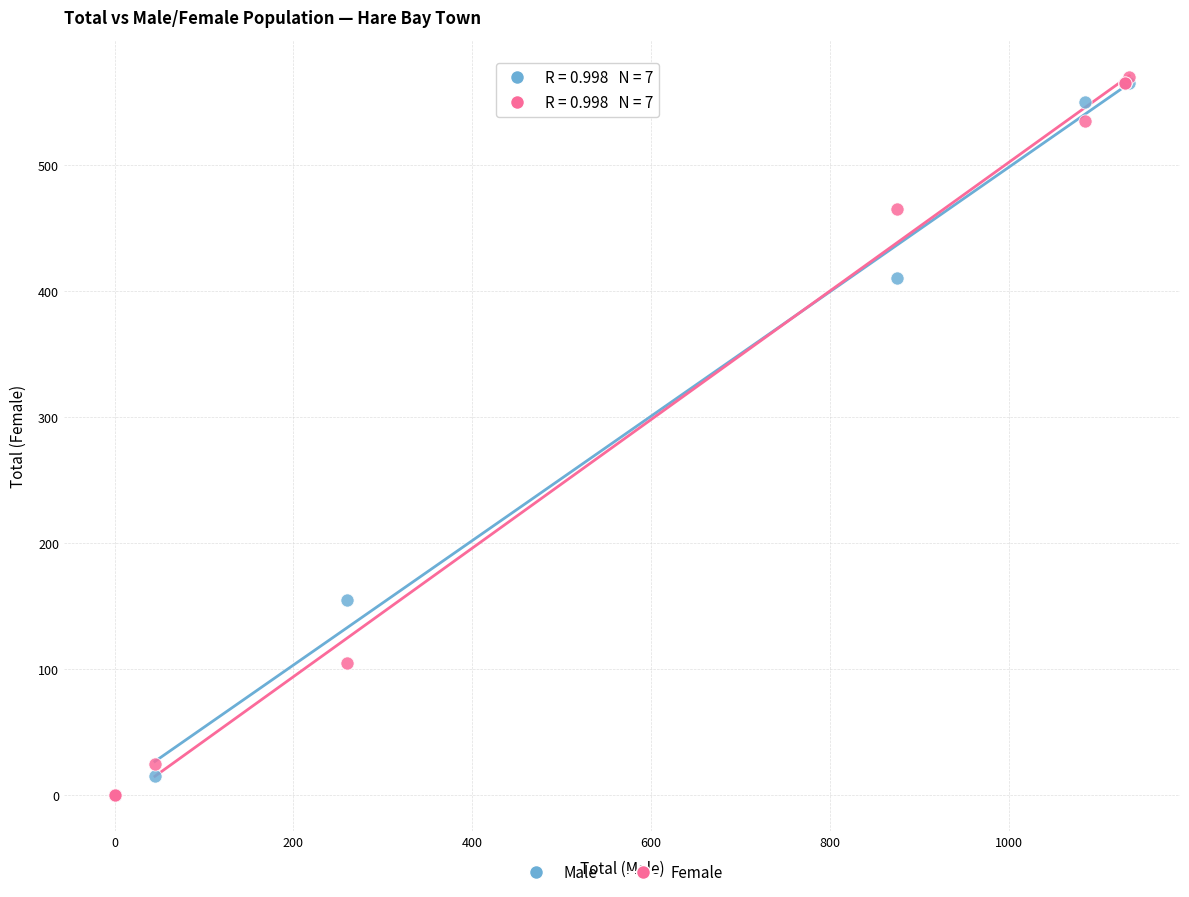

What are all the series names shown in the legend?

Male, Female